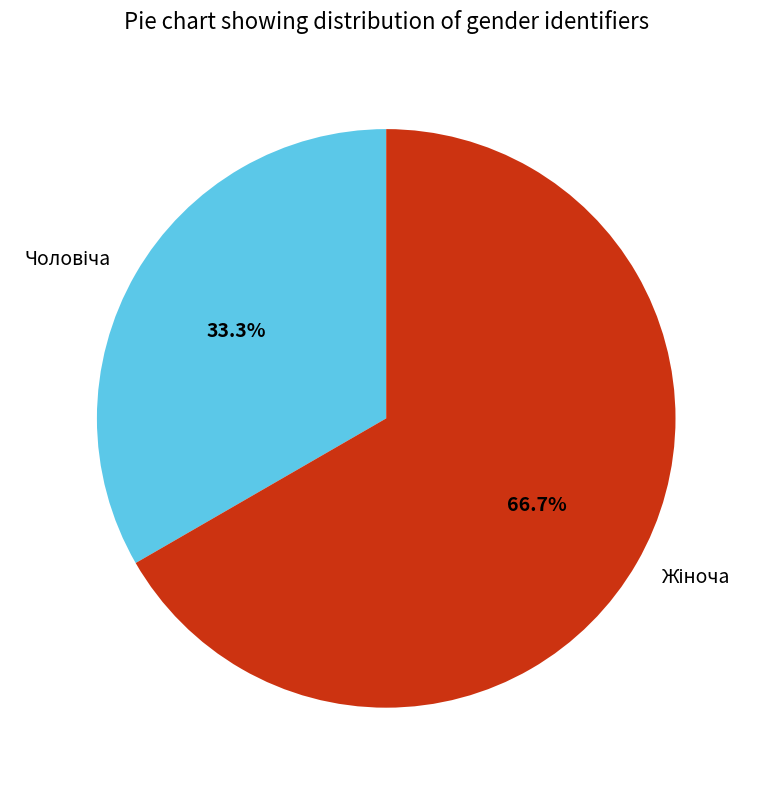

How many segments does this pie chart have?

2